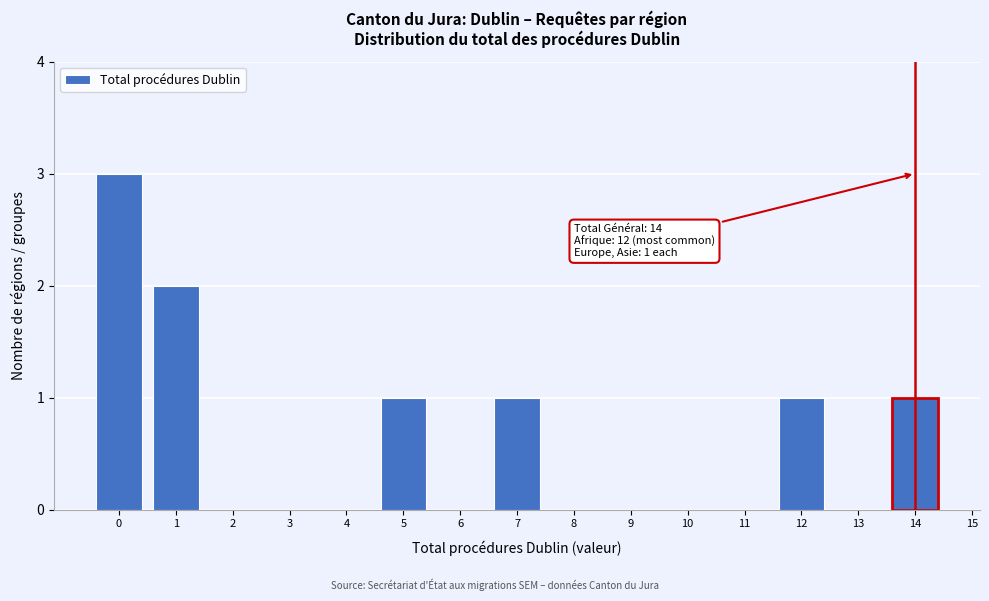

Over which range of the x-axis is the bar tallest?

-0.5 to 0.5